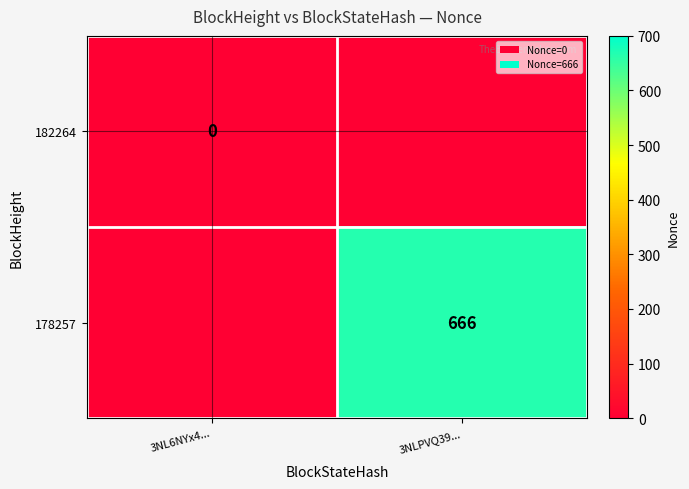

True or false: 178257 has a value of 666 at 3NLPVQ39....

True